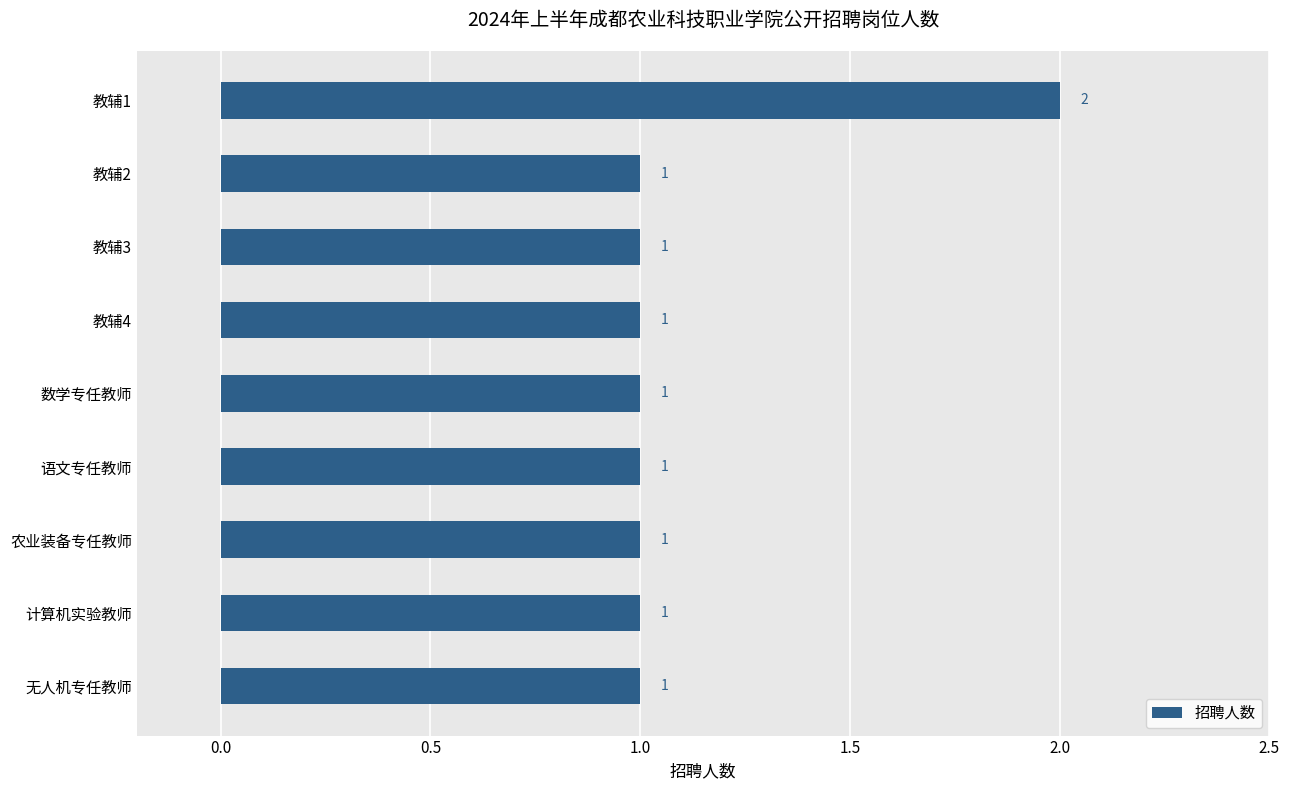

True or false: the data shows 1 at 农业装备专任教师.

True